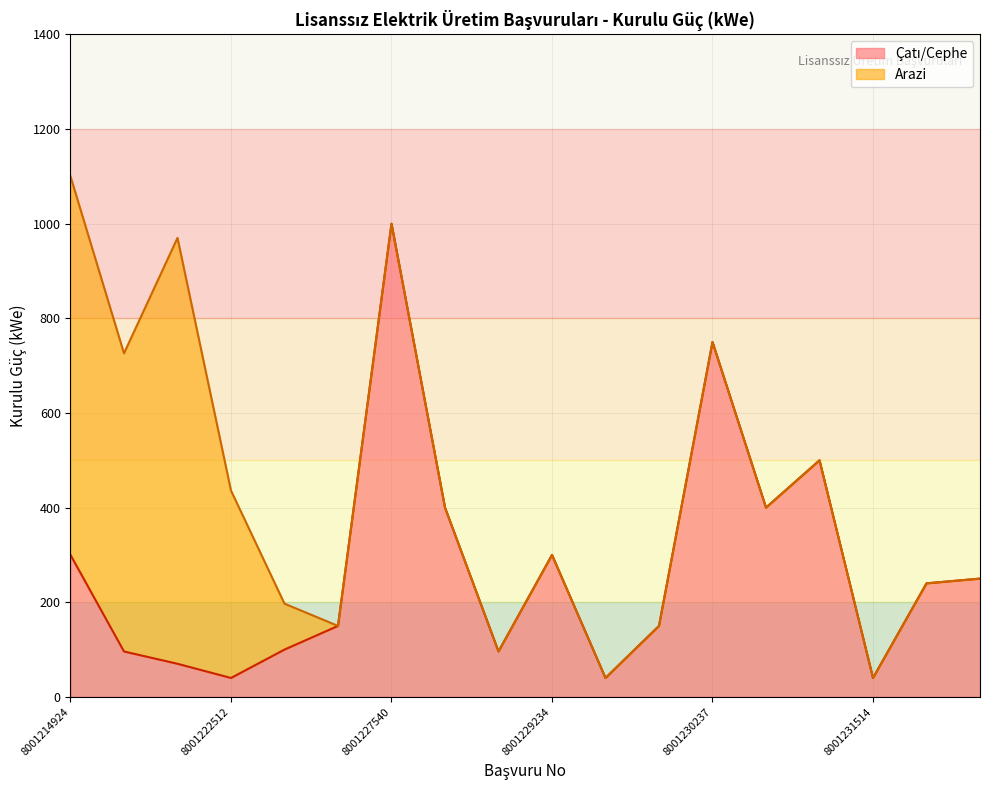

How many points are lower than both their immediate neighbors (excluding endpoints)?

5